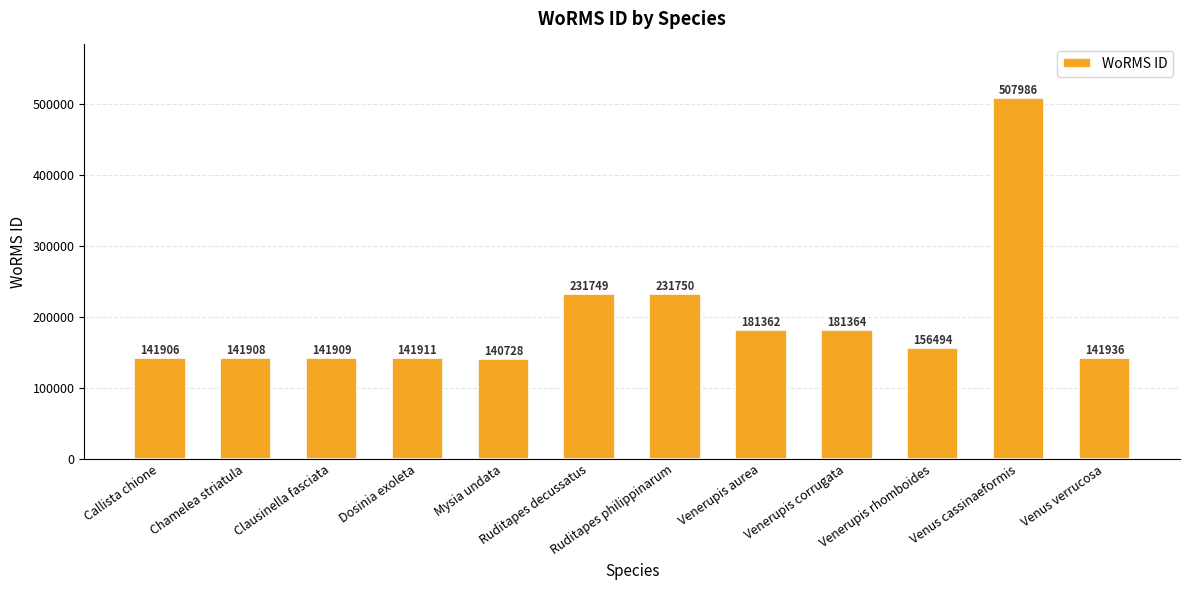

What is the change in value from Clausinella fasciata to Venus verrucosa?

+27